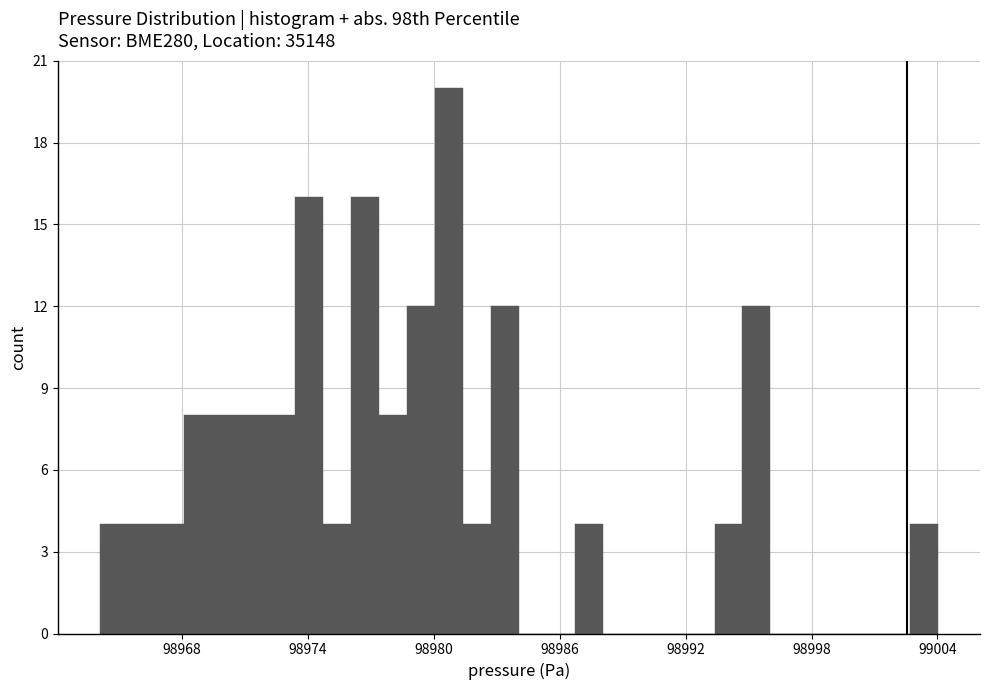

Read against the x-axis, roughly where is the centre of the tallest bar?

98981